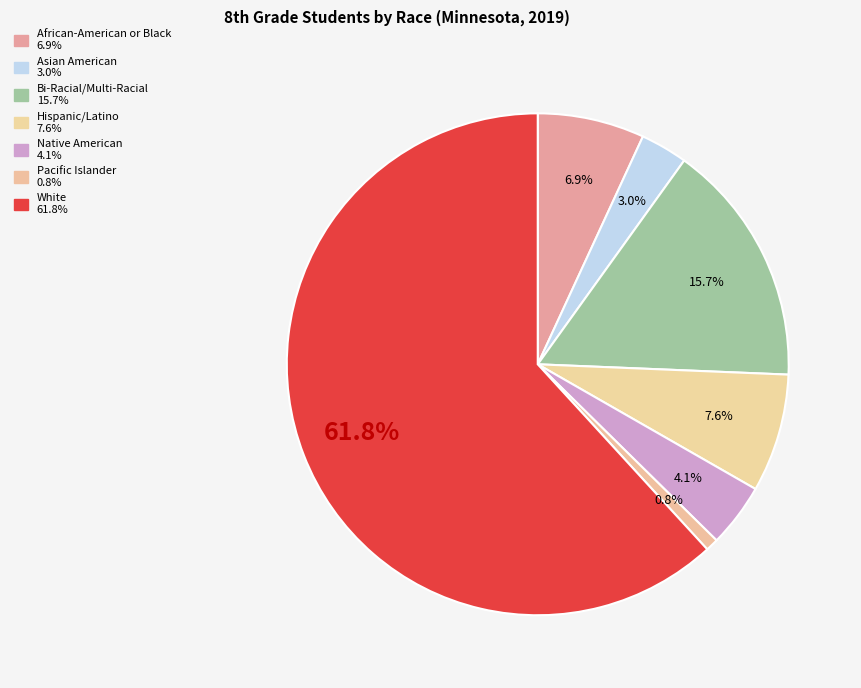

Is there a majority slice in this chart?

Yes